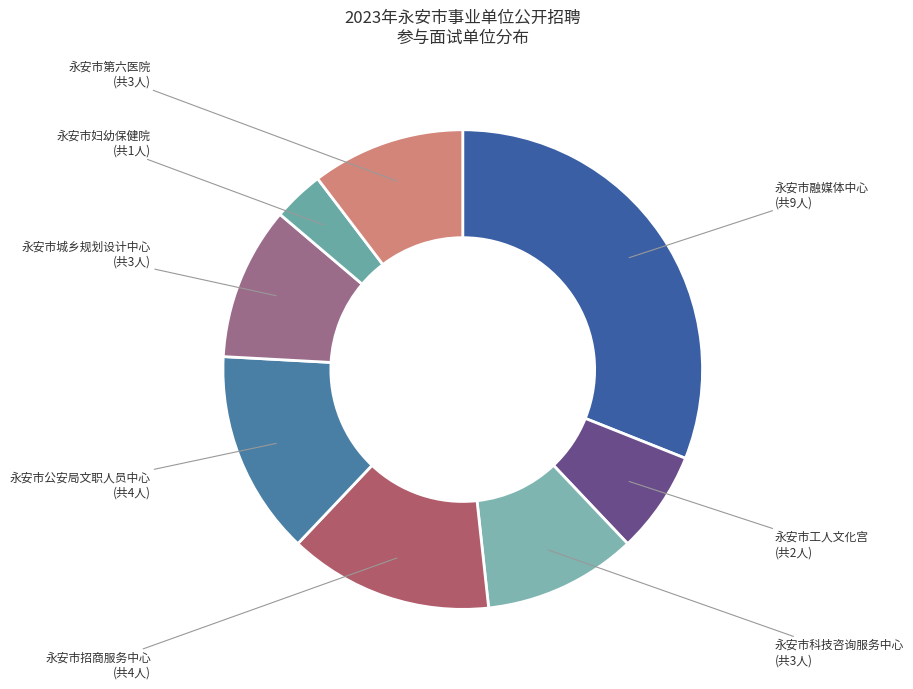

Count the number of slices in the pie.

8